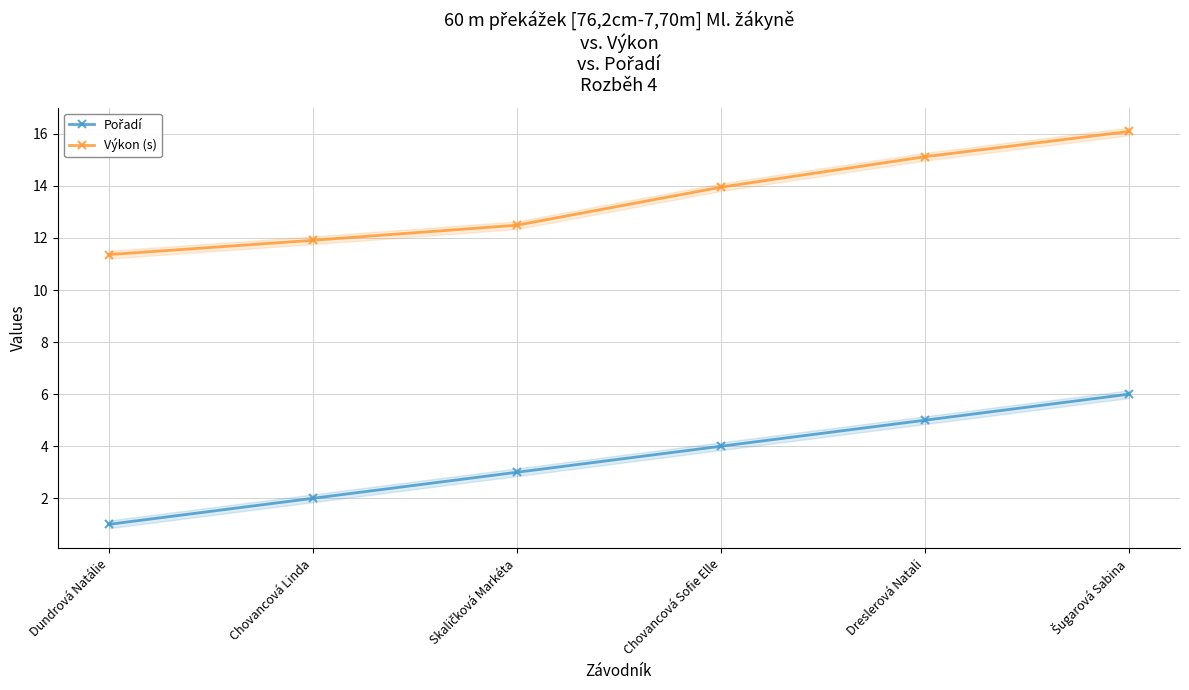

What is the difference between the Pořadí values at Šugarová Sabina and Chovancová Sofie Elle?

2.0